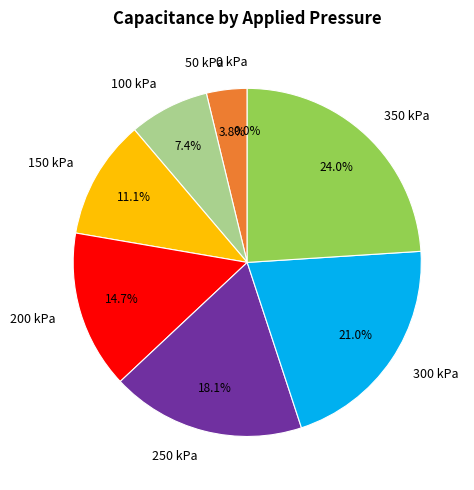

Does any single category account for the majority?

No